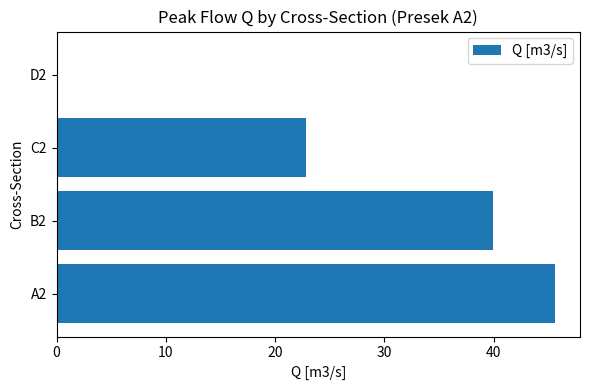

The value at A2 is 17.0. True or false?

False